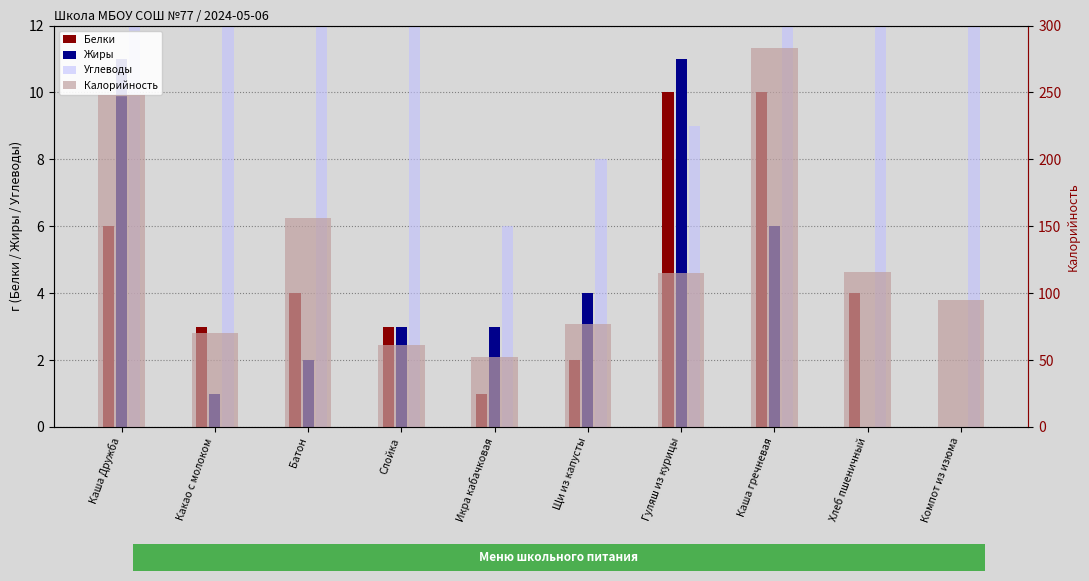

At which category is the sum across all series the highest?

Каша гречневая